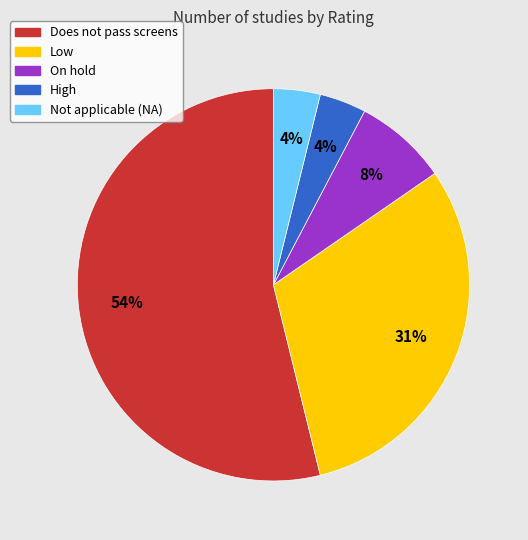

The Not applicable (NA) slice represents 4% of the pie. True or false?

True